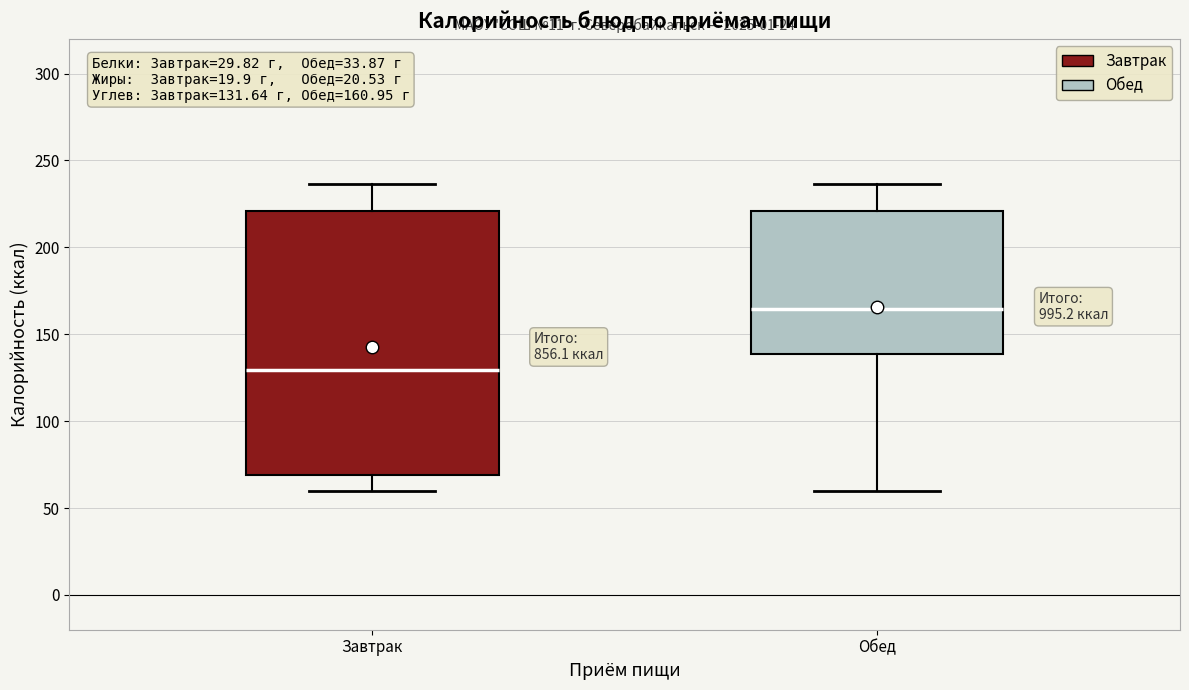

Which box is the tallest, from its lower edge to its upper edge?

Завтрак